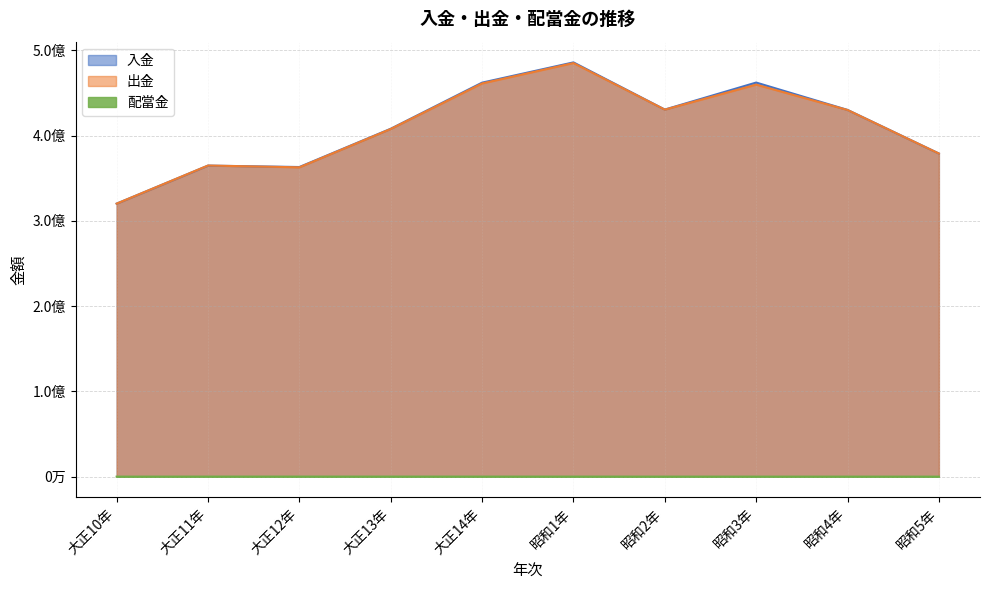

What is the maximum value for 配當金?

134185